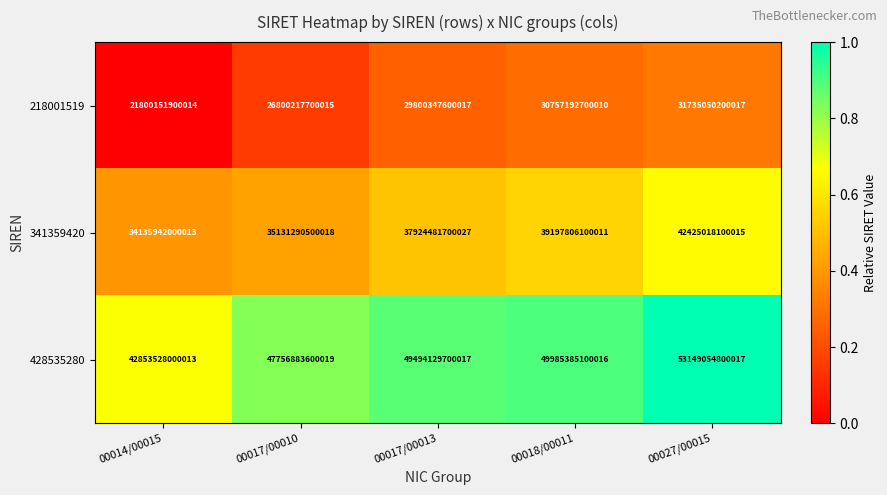

True or false: 428535280 has a value of 49985385100016 at 00018/00011.

True